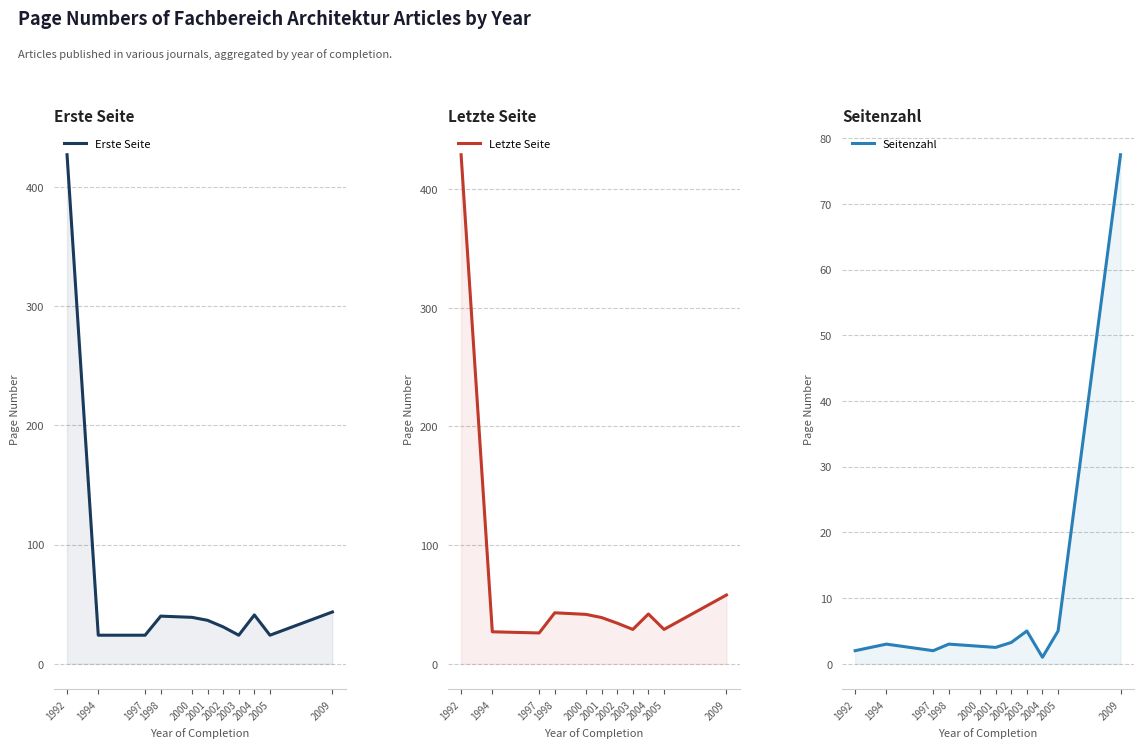

What is the value of the Seitenzahl point at the 10th from the left?

5.0